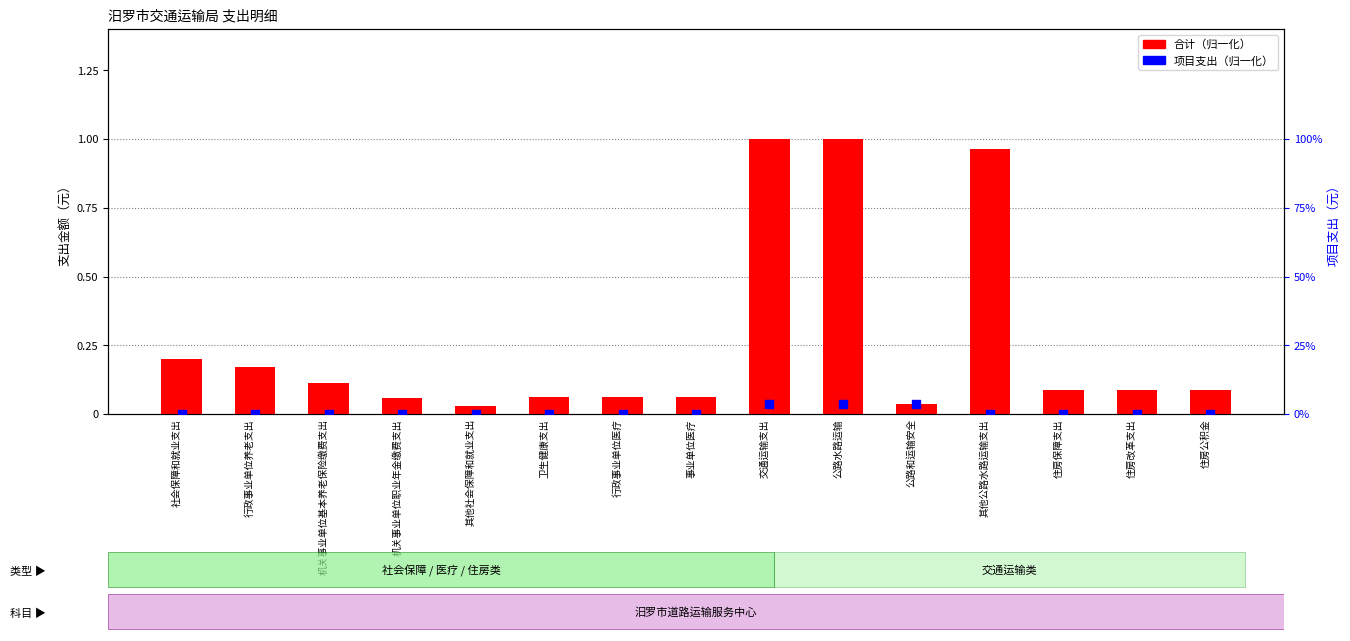

At how many categories does at least one series exceed 0?

15